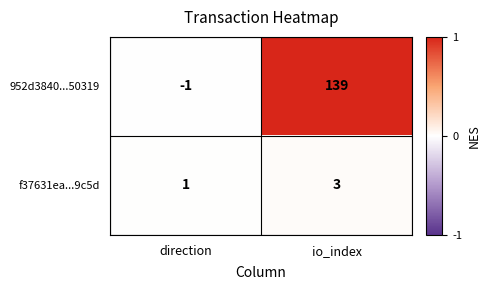

At which category is the sum across all series the highest?

io_index